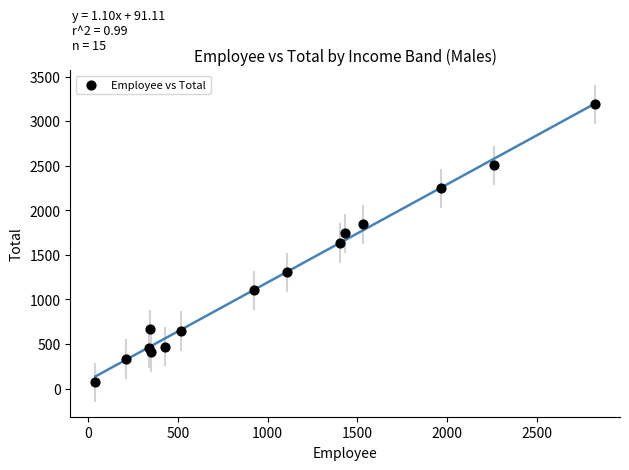

What is the range of Y values (max minus min)?

3123